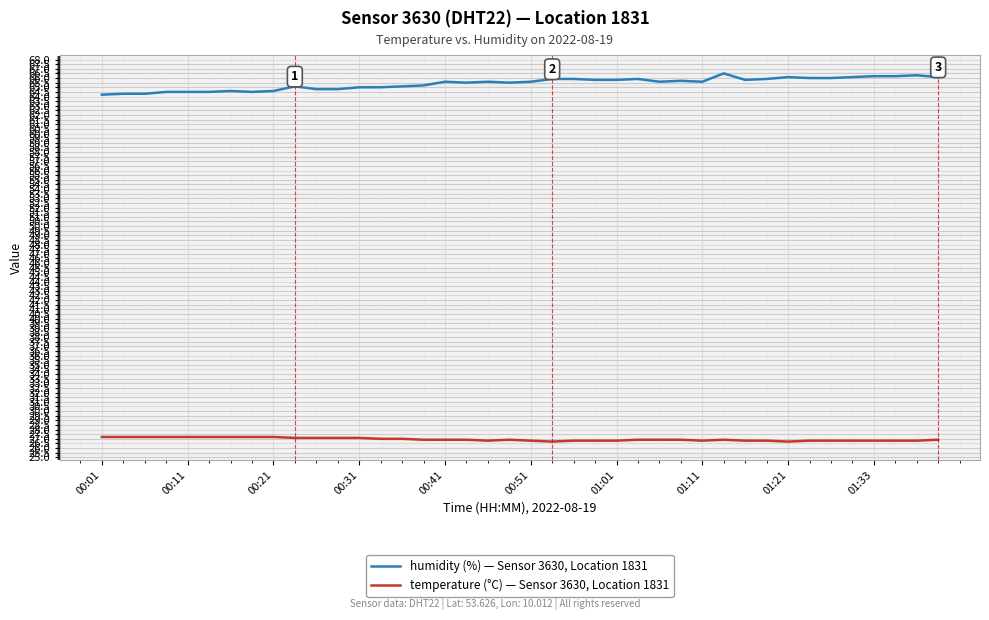

True or false: humidity (%) — Sensor 3630, Location 1831 and temperature (°C) — Sensor 3630, Location 1831 intersect in this chart.

False